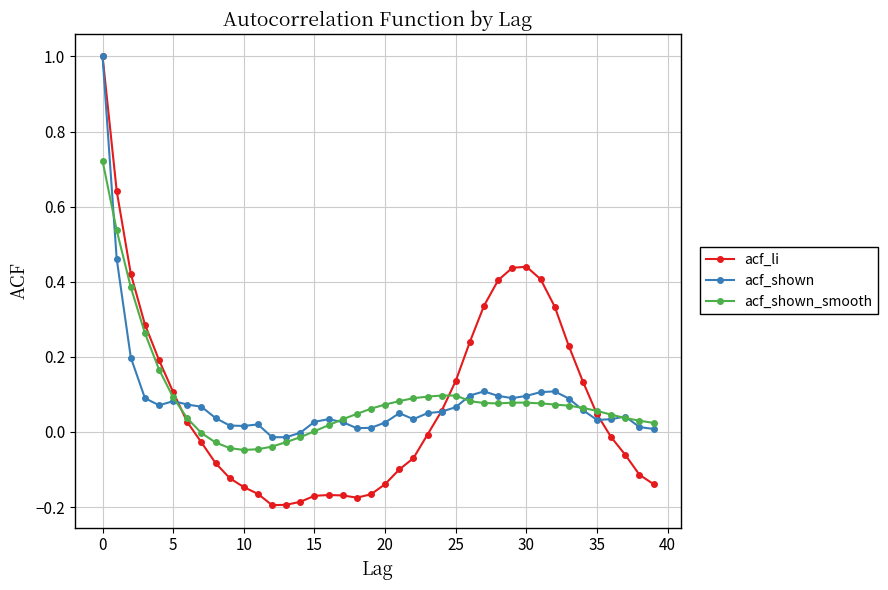

True or false: acf_li has more than 1 points higher than both neighbors.

True